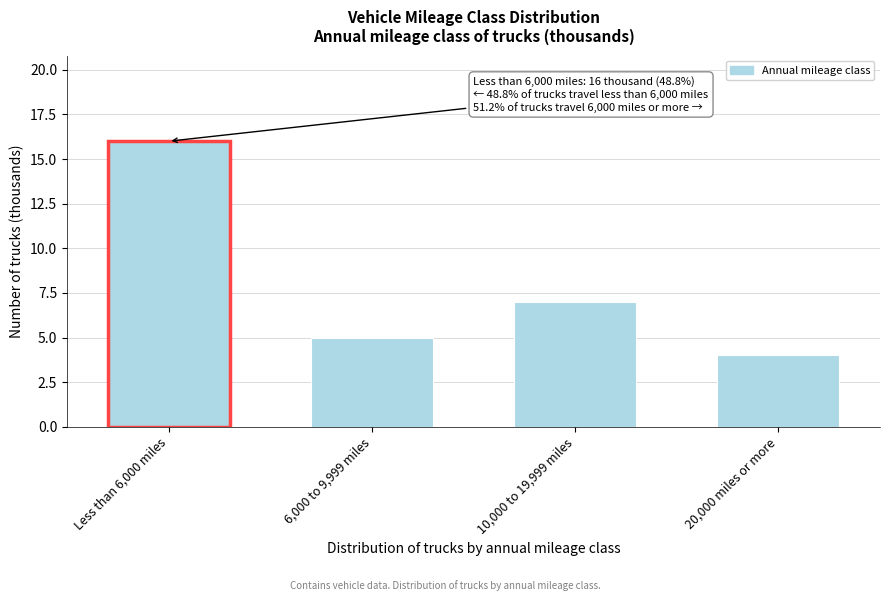

Reading left to right, transcribe all the data shown in this chart.

Less than 6,000 miles=16	6,000 to 9,999 miles=5	10,000 to 19,999 miles=7	20,000 miles or more=4